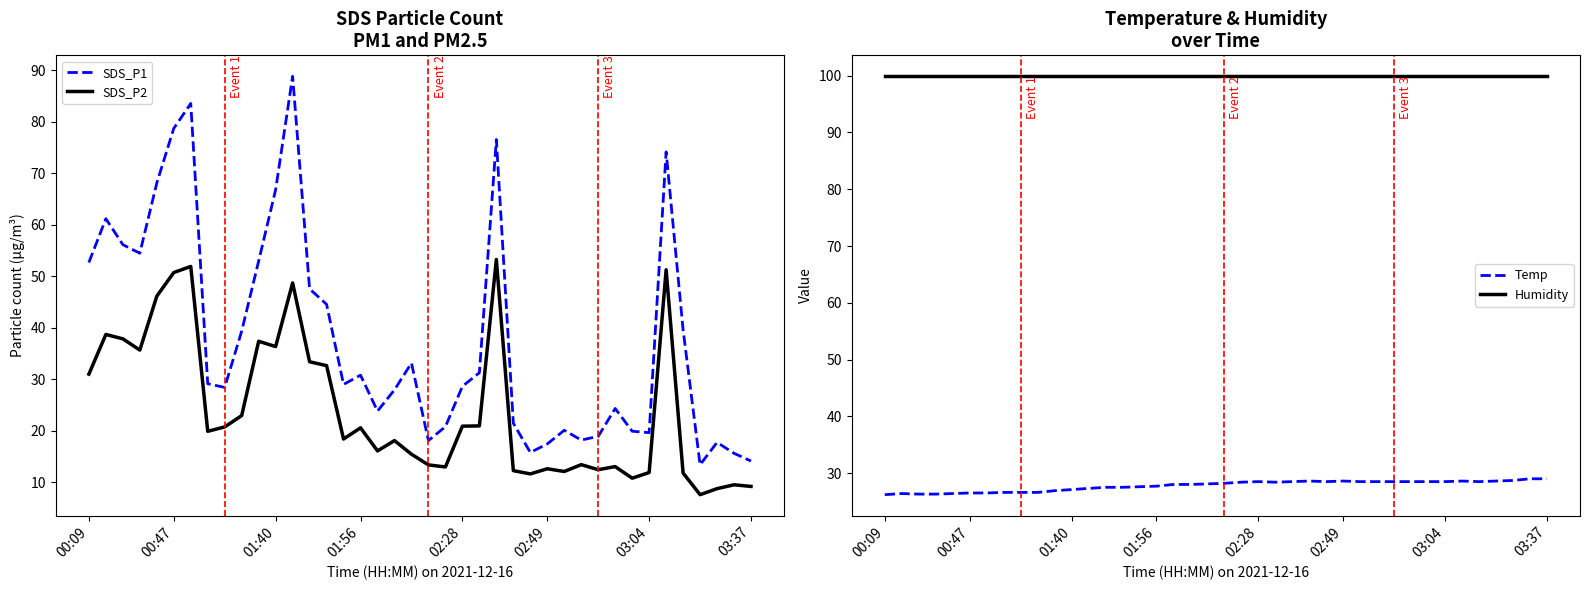

Is it true that Humidity equals 179.6 at 37?

False